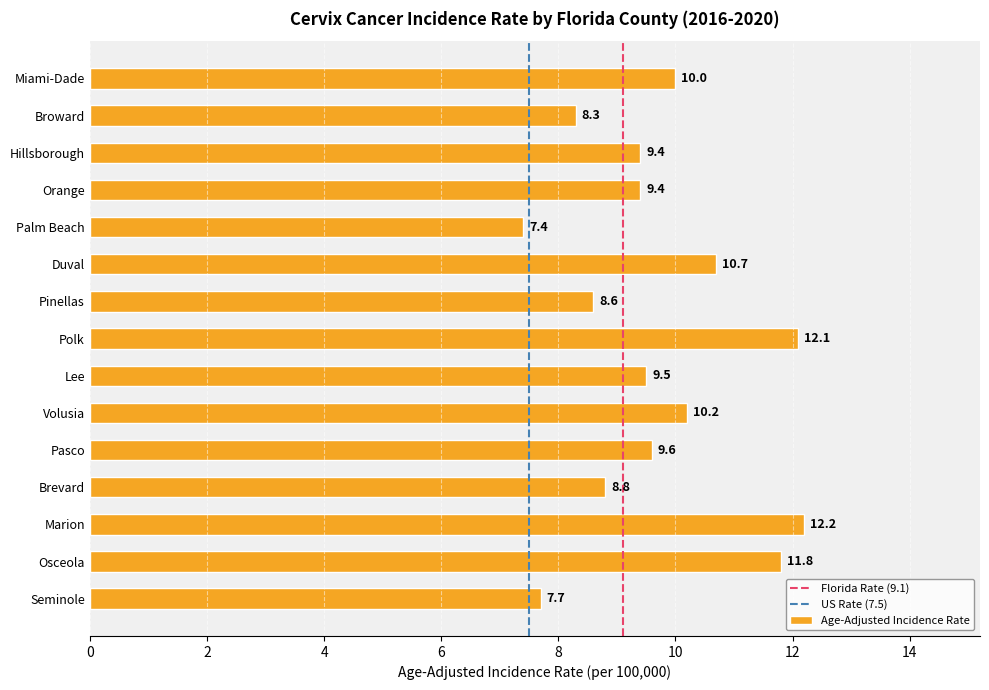

Which label corresponds to the largest value in the chart?

Marion